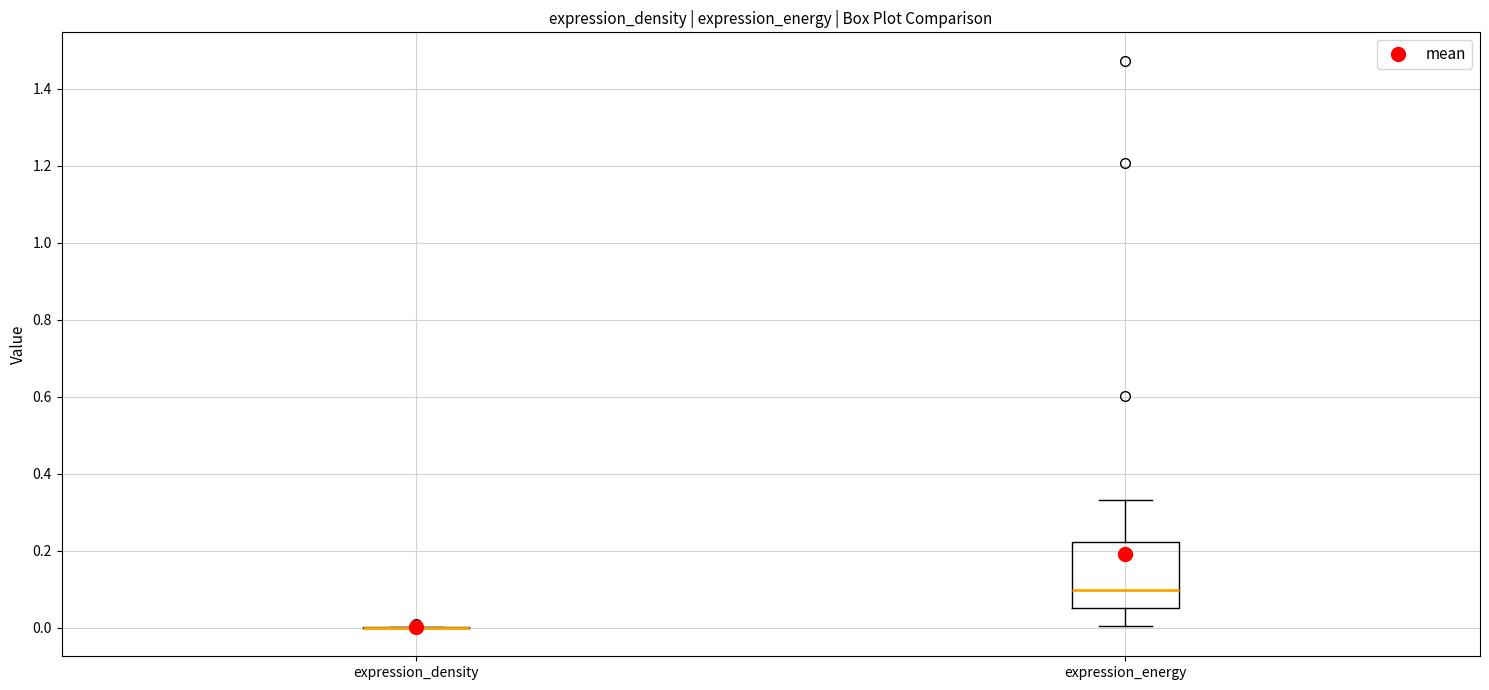

Reading left to right, read every box against the y-axis: the position of its median line, the range the box covers, and the ends of its whiskers. The values are not printed on the chart, so give them approximately, as read against the axis.

expression_density: box collapsed to a line at 0.00, whiskers 0.00 to 0.00
expression_energy: median 0.10, box 0.06 to 0.22, whiskers 0.00 to 0.34